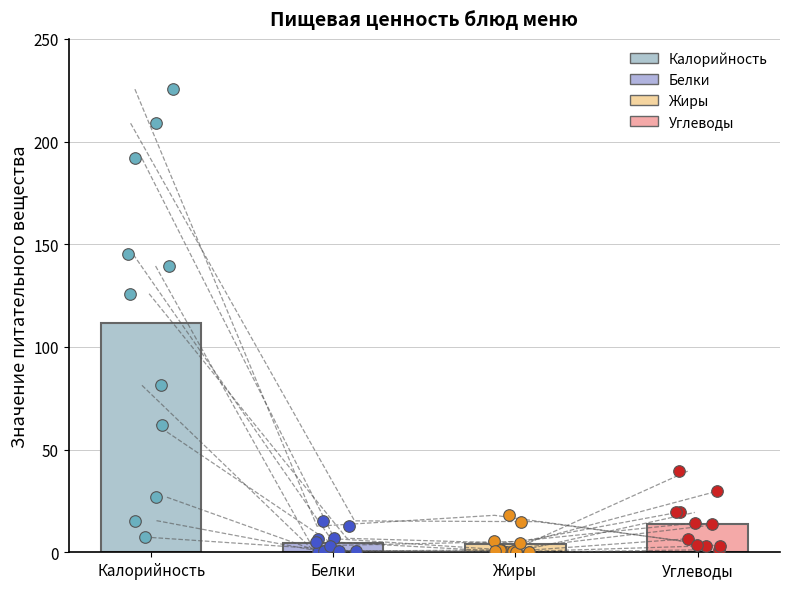

What are all the series names shown in the legend?

Калорийность, Белки, Жиры, Углеводы